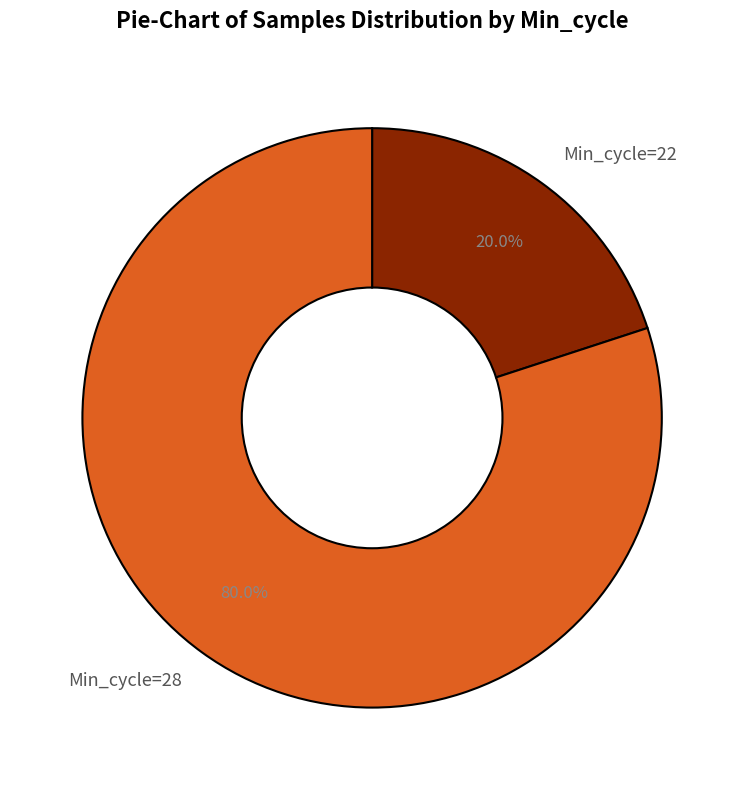

Which slice represents more than half of the pie?

Min_cycle=28